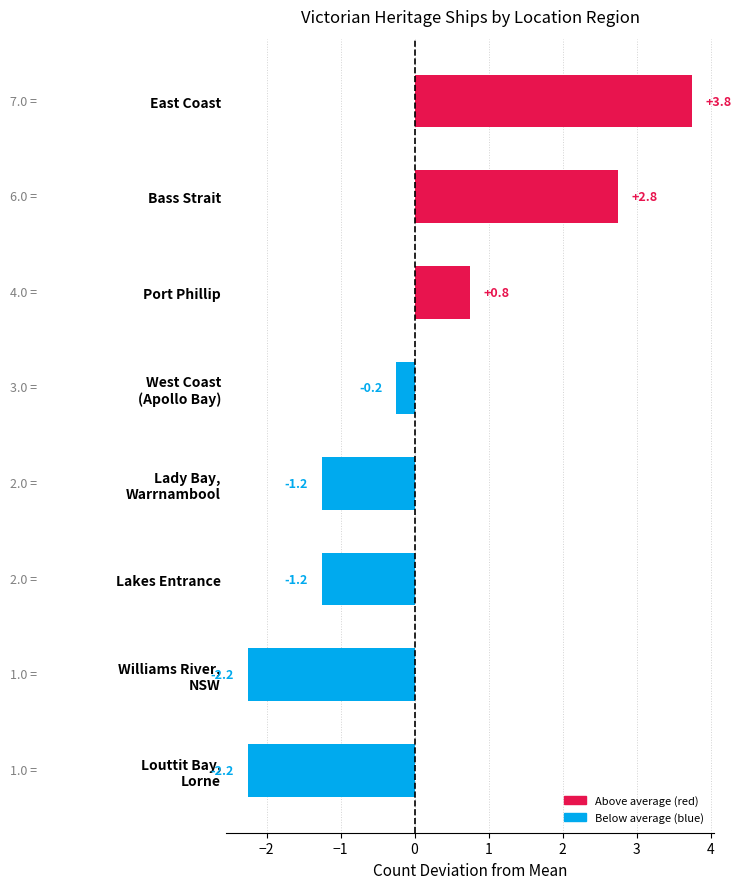

Is it true that the value at Port Phillip is 0.8?

True